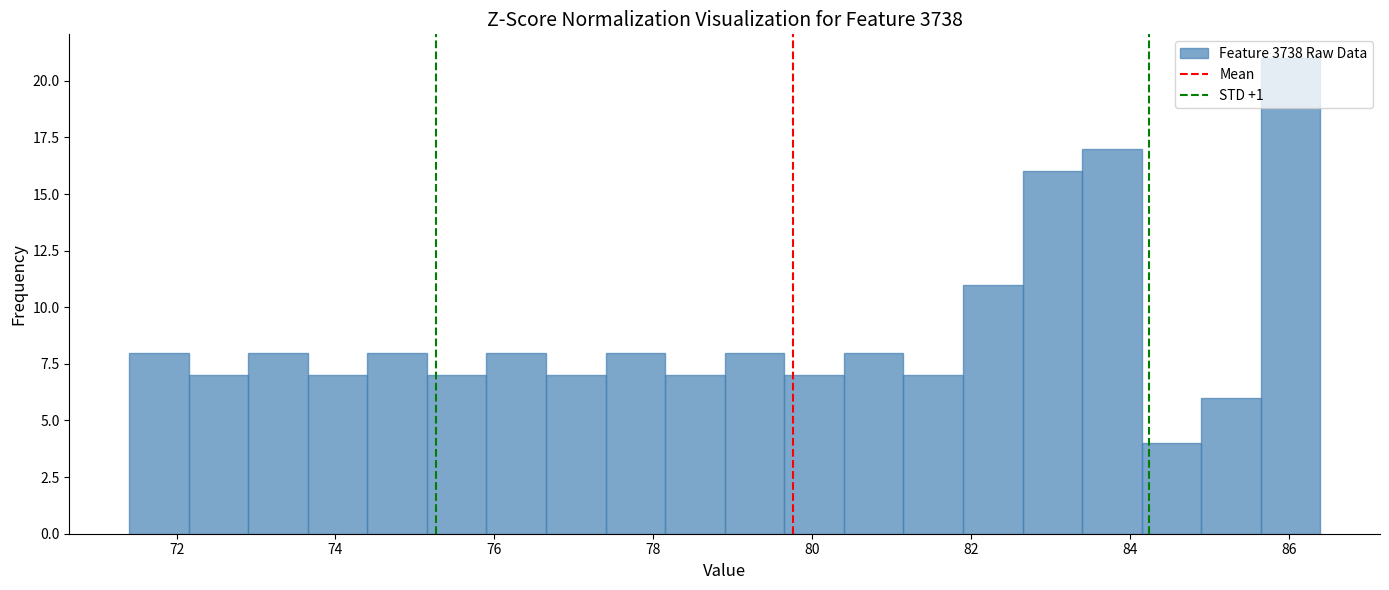

Read against the x-axis, roughly where is the centre of the tallest bar?

86.0